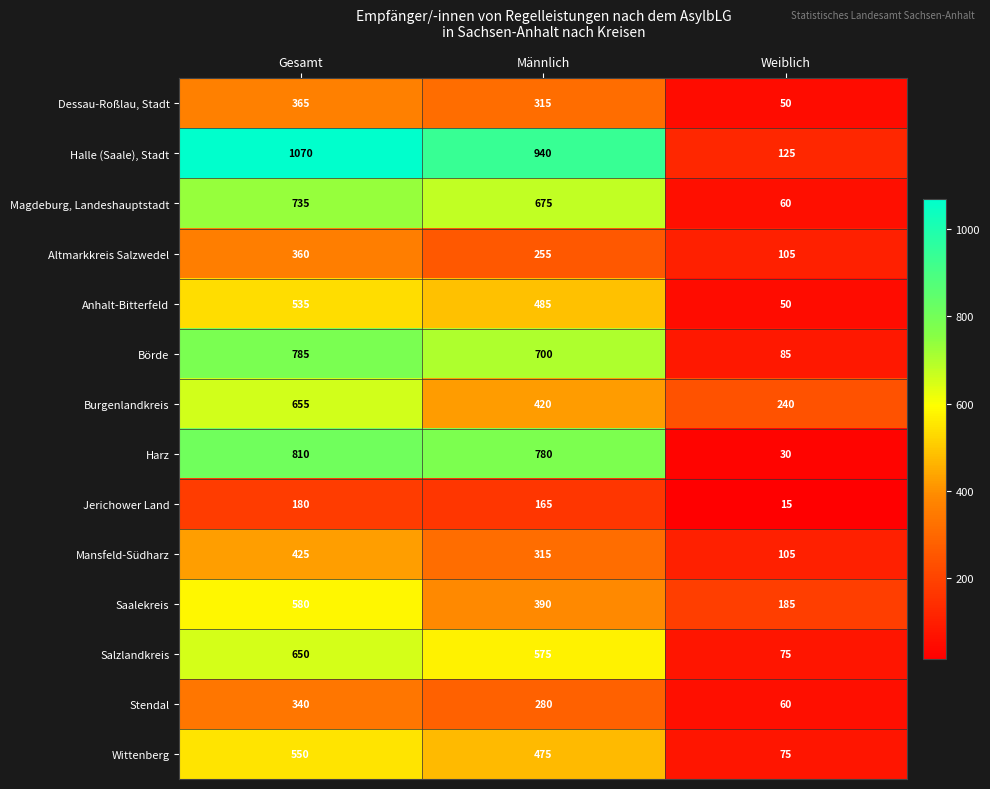

True or false: Salzlandkreis has a value of 170 at Gesamt.

False